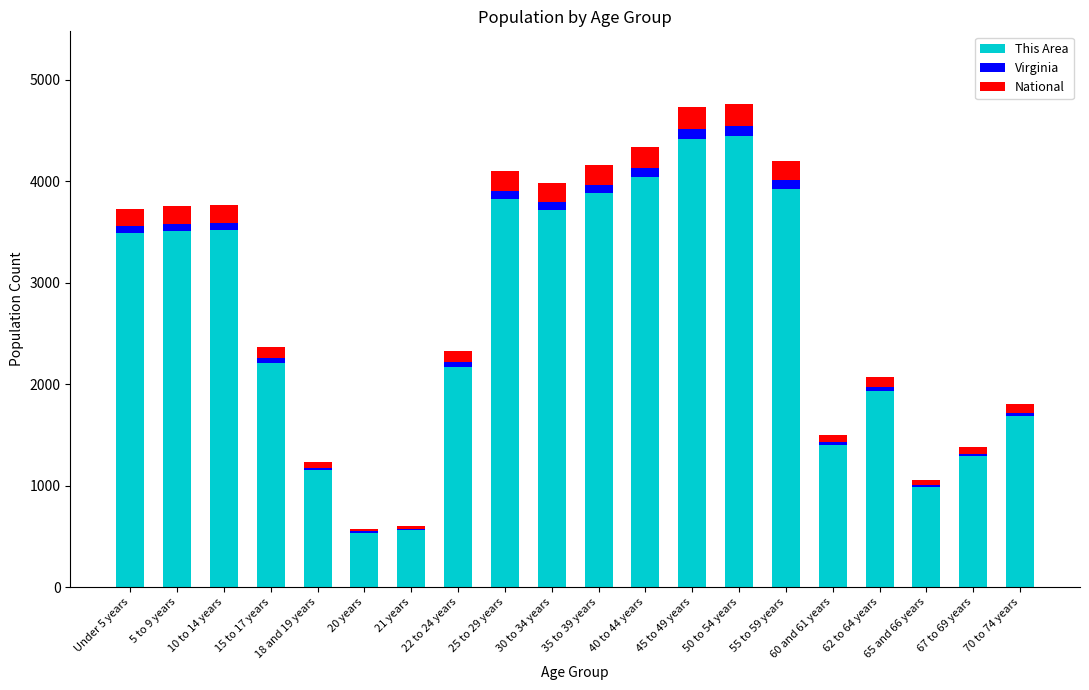

The value of This Area at 67 to 69 years is 1290. True or false?

True